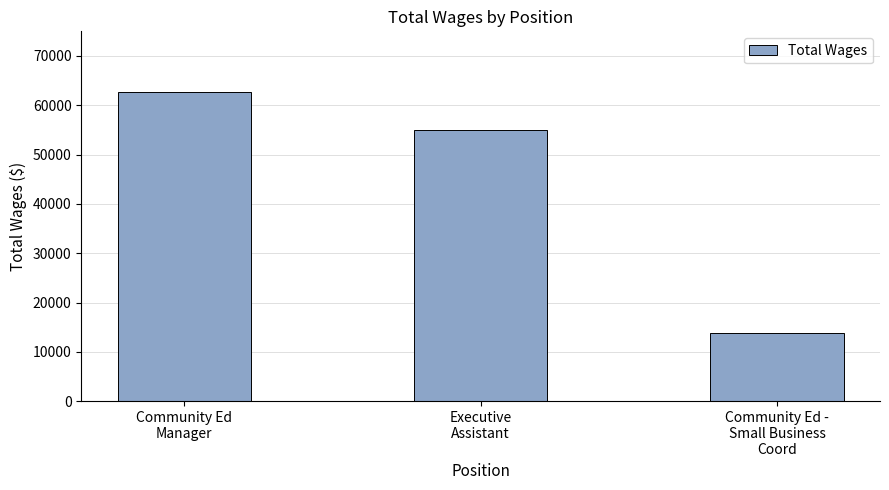

Reading left to right, list all the values displayed in this chart.

Community Ed
Manager=62667	Executive
Assistant=55000	Community Ed -
Small Business
Coord=13950